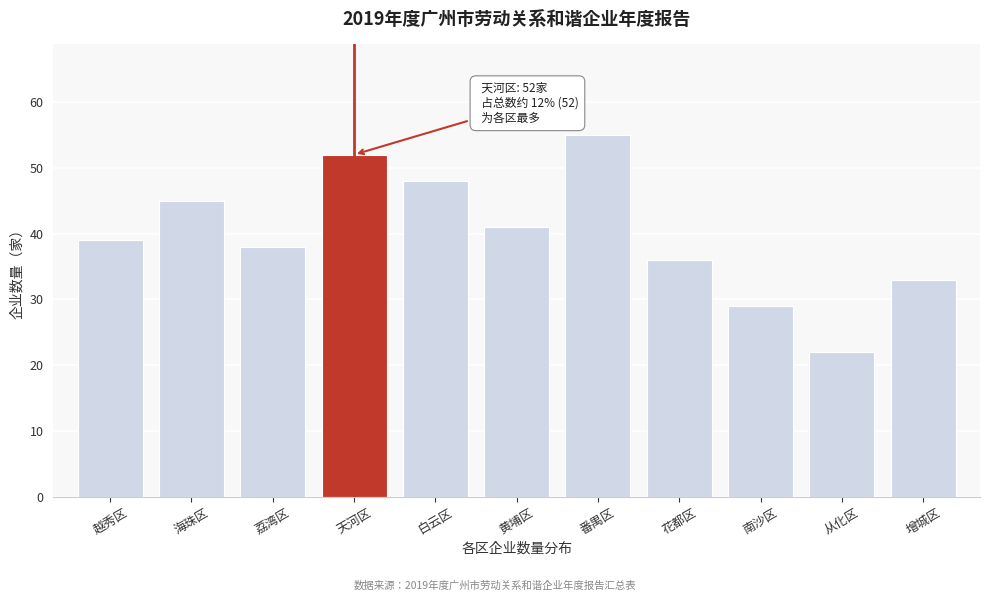

Reading left to right, what are all the values shown in this chart?

39	45	38	52	48	41	55	36	29	22	33